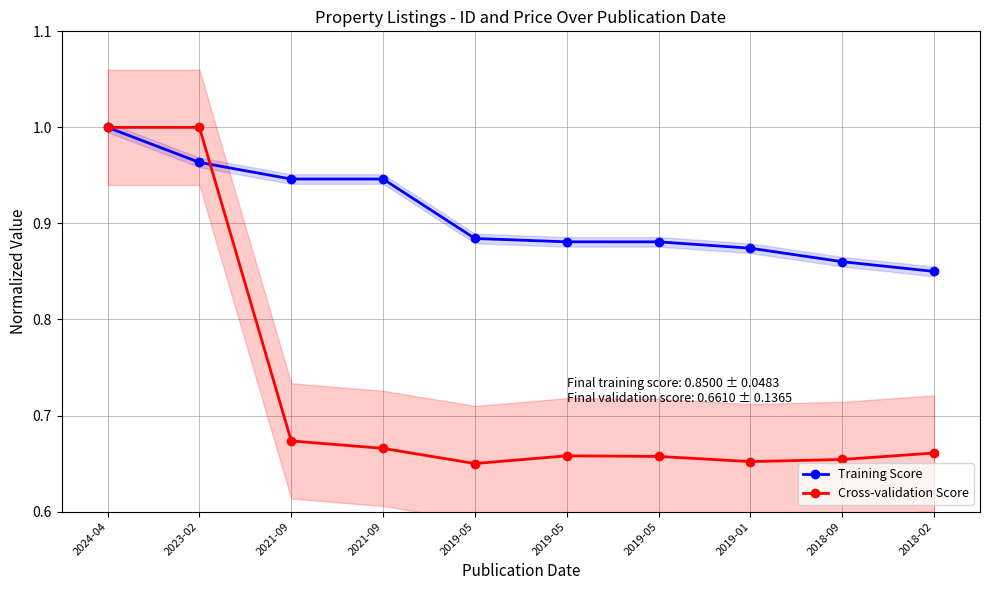

True or false: Training Score has a value of 0.5 at 2019-05.

False